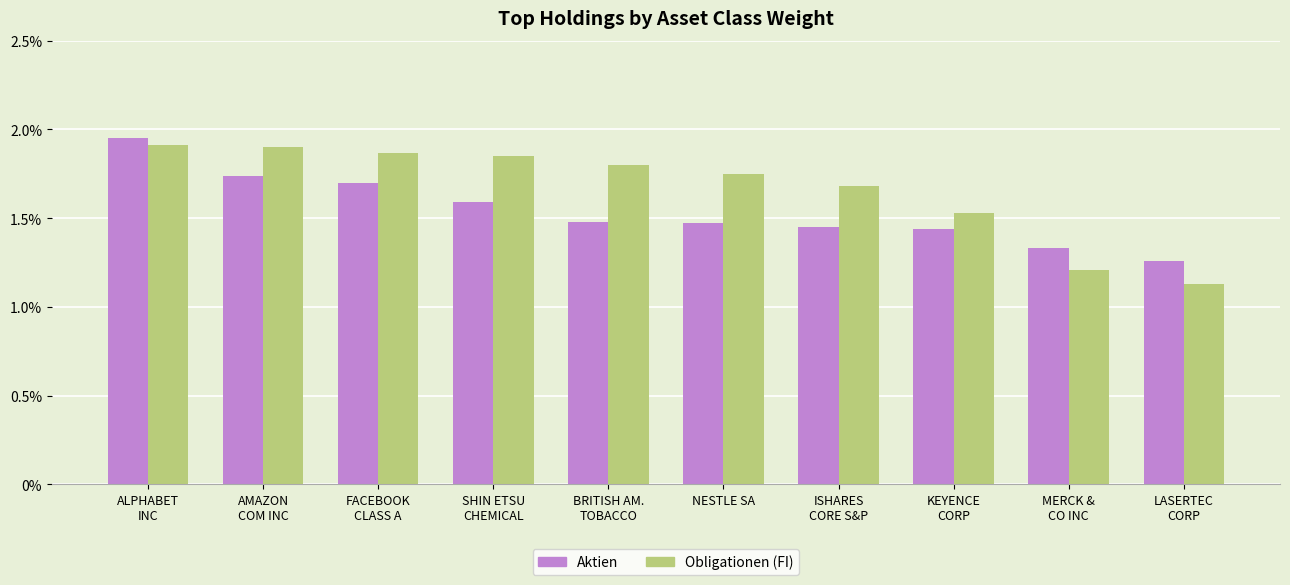

At which label is Aktien closest to 1?

LASERTEC
CORP